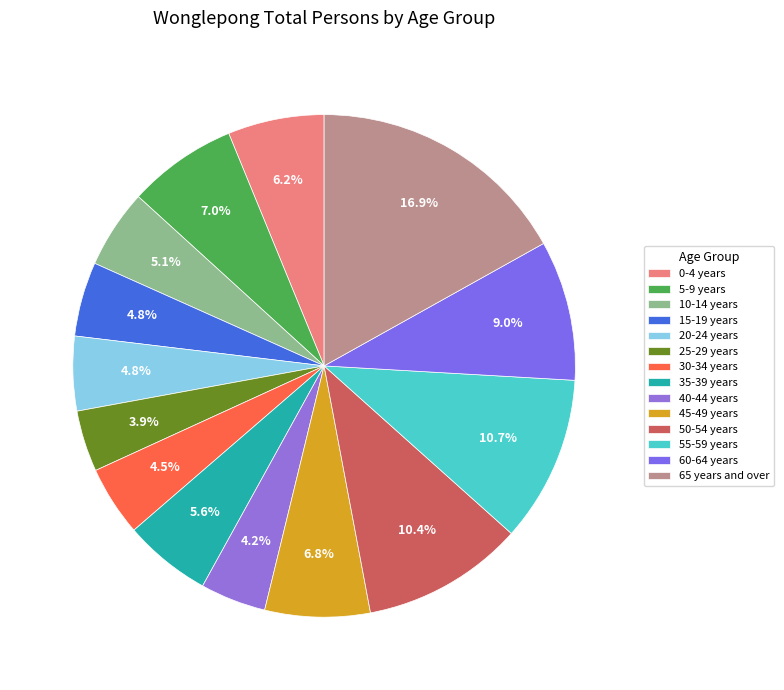

Is there a majority slice in this chart?

No